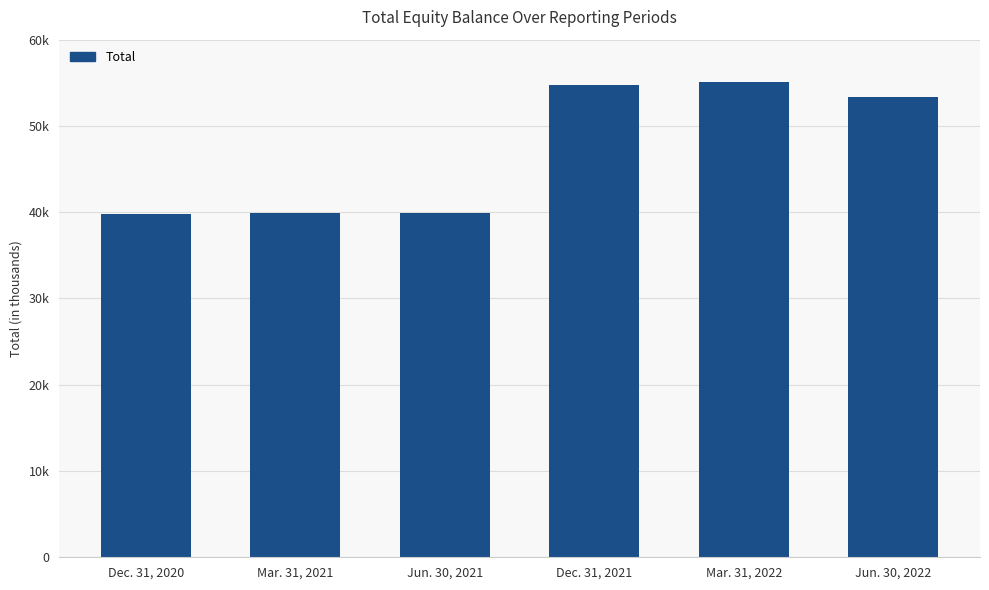

Reading left to right, list all the values displayed in this chart.

Dec. 31, 2020=39765	Mar. 31, 2021=39870	Jun. 30, 2021=39871	Dec. 31, 2021=54743	Mar. 31, 2022=55145	Jun. 30, 2022=53367